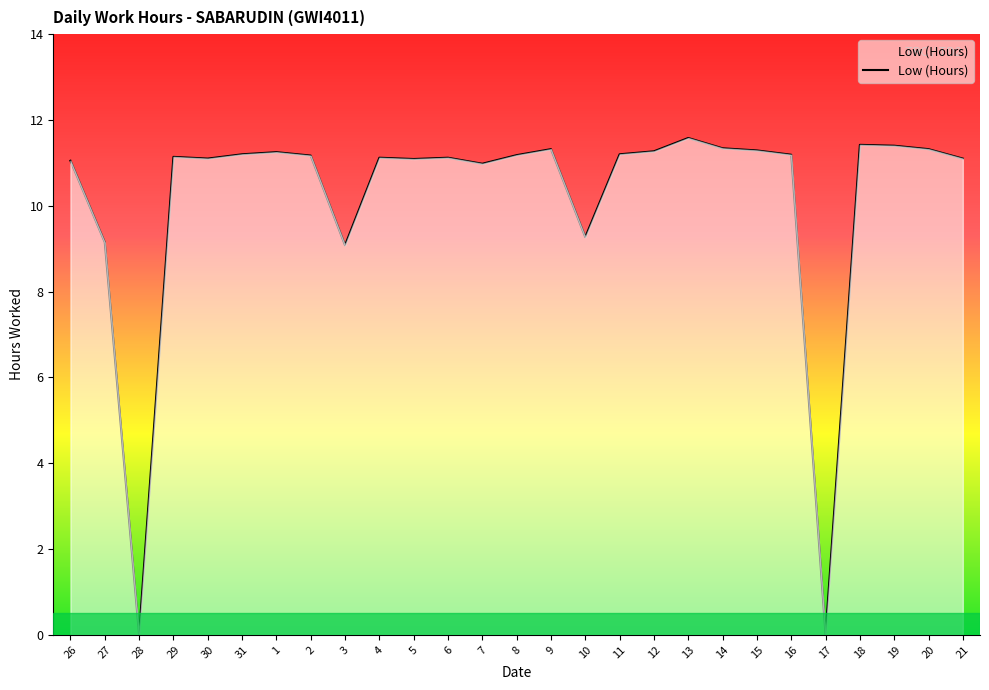

What position from the right is 29?

24